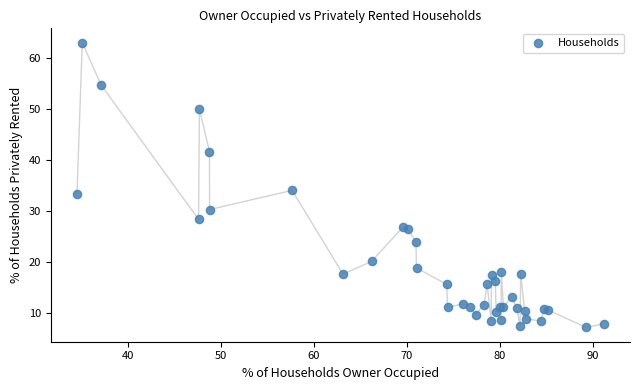

What Y value in the scatter plot is closest to 35?

34.1